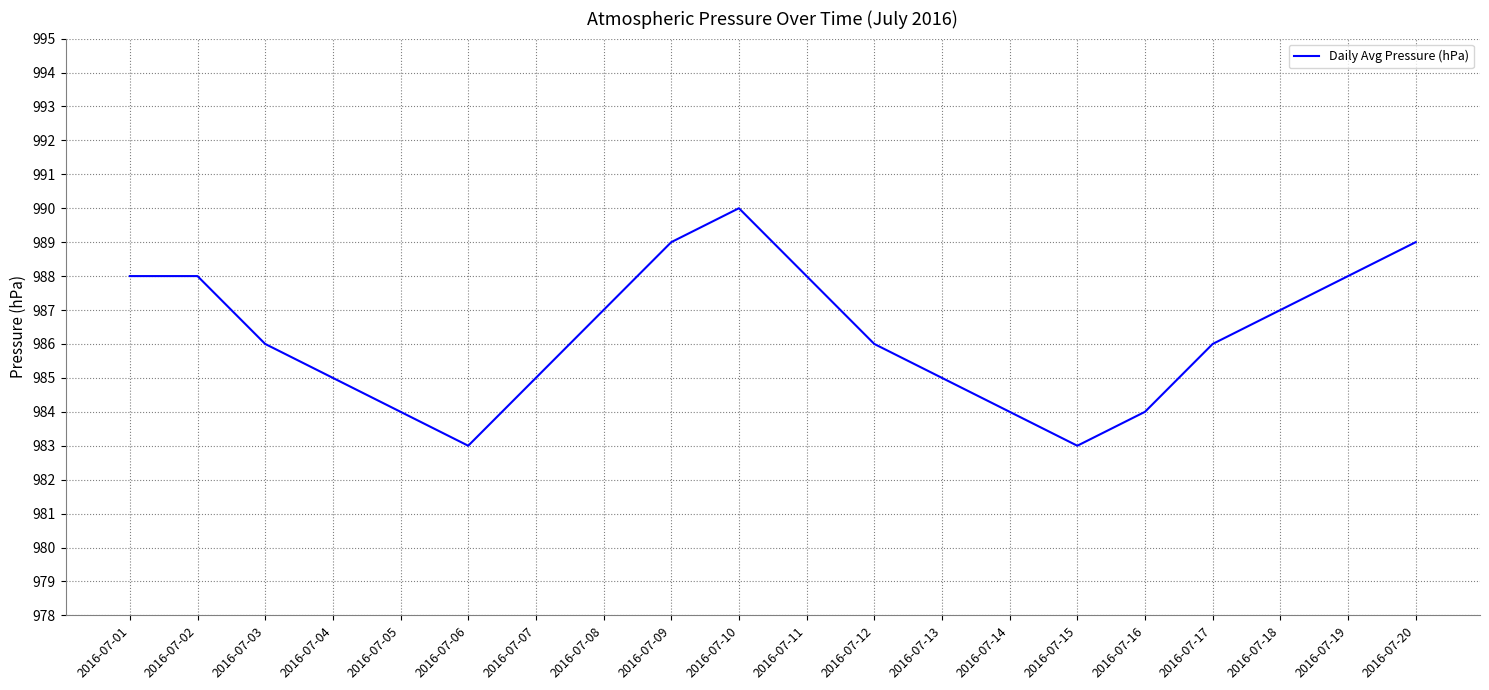

What is the change in value from 2016-07-04 to 2016-07-12?

+1